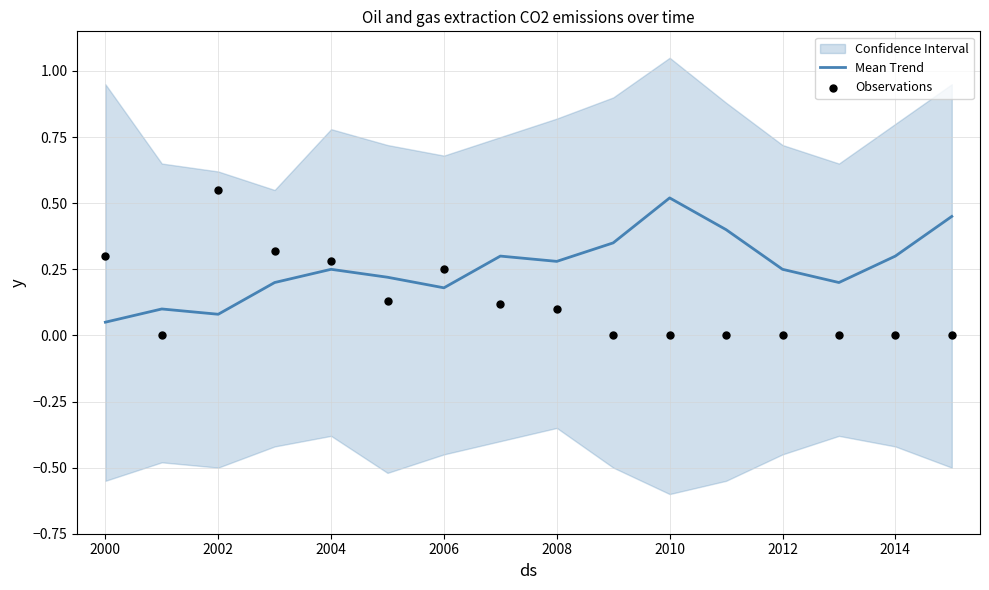

What are all the series names shown in the legend?

Mean Trend, Observations